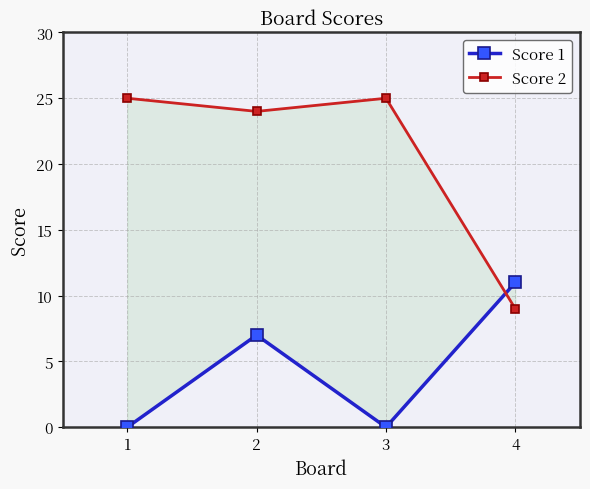

How many interior local peaks does the Score 1 series have?

1